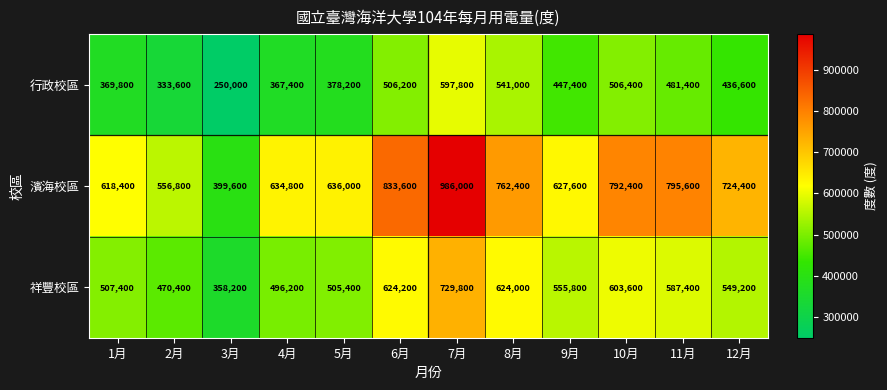

At how many categories does at least one series exceed 698186?

6